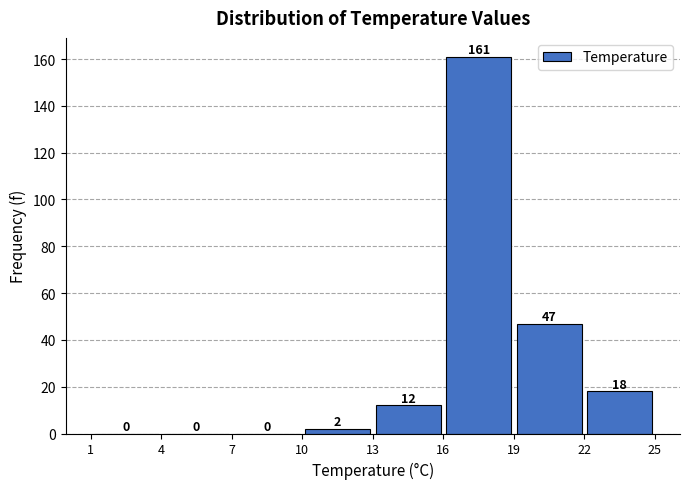

Reading left to right, list every bar in this chart as the range it spans on the x-axis followed by its height.

1 to 4: 0
4 to 7: 0
7 to 10: 0
10 to 13: 2
13 to 16: 12
16 to 19: 161
19 to 22: 47
22 to 25: 18